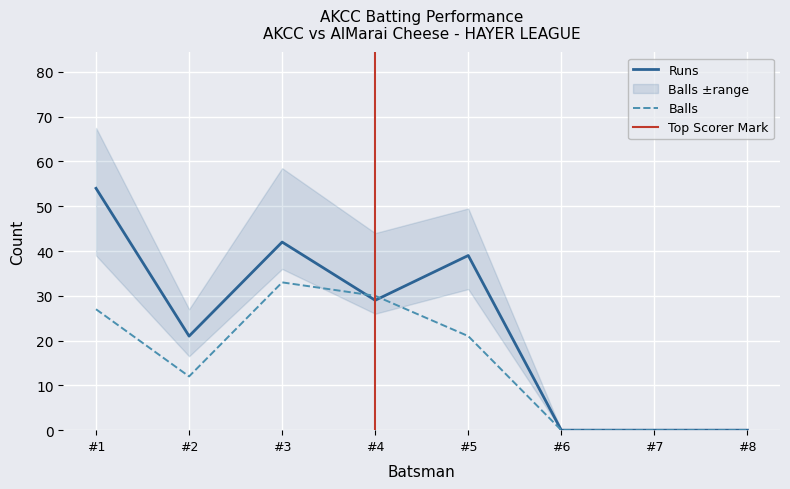

Is the value of Runs at #5 greater than the value of Balls at #8?

Yes